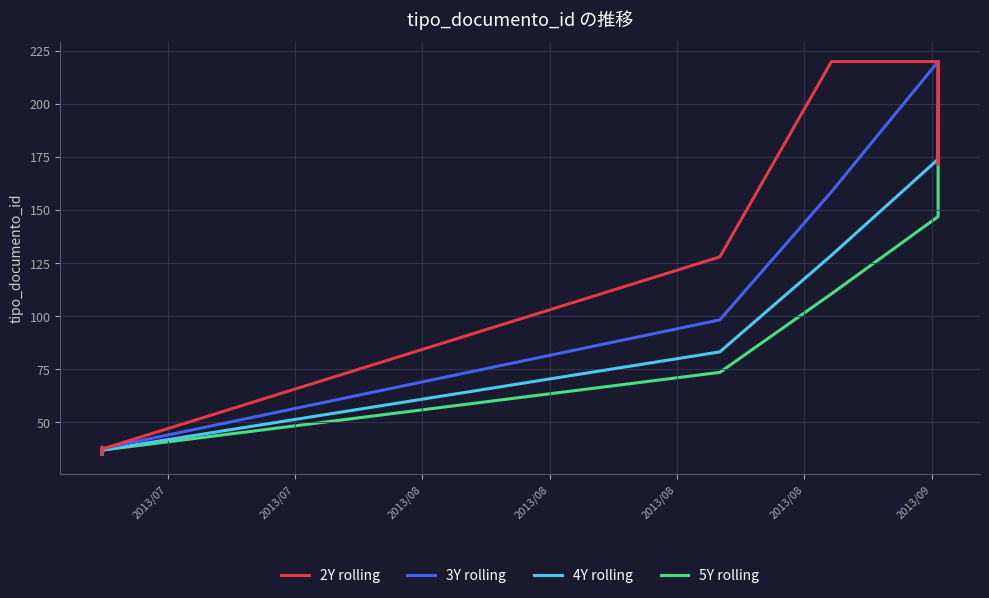

Reading right to left, extract all data points from this chart.

2Y rolling: 220.0	171.5	171.5	220.0	220.0	128.0	37.5	38.5	36.5	35.0
3Y rolling: 187.7	187.7	187.7	220.0	158.7	98.3	37.7	37.3	36.5	35.0
4Y rolling: 195.8	195.8	195.8	174.0	128.8	83.2	37.0	37.3	36.5	35.0
5Y rolling: 200.6	200.6	163.8	147.0	110.6	73.6	37.0	37.3	36.5	35.0